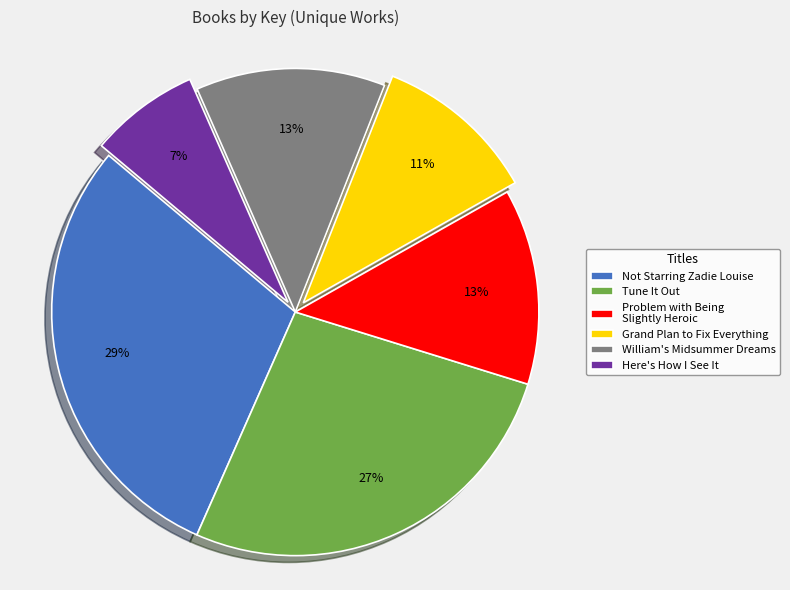

Combined, do Problem with Being Slightly Heroic and Tune It Out account for over 50%?

No